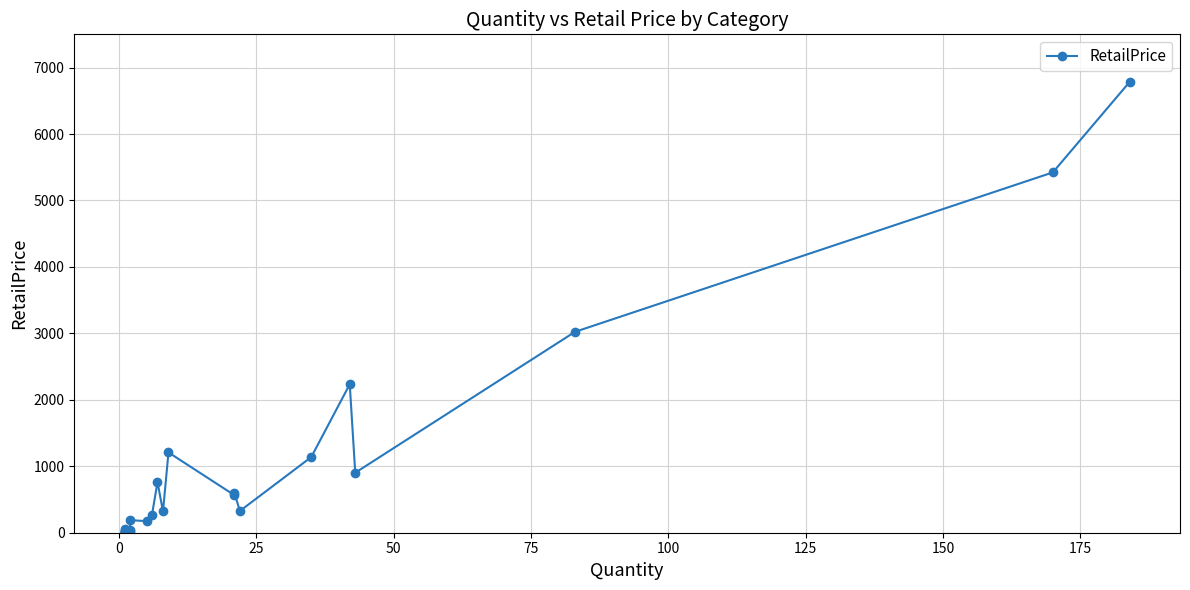

How many interior local valleys (lower than both neighbors) does the data have?

6